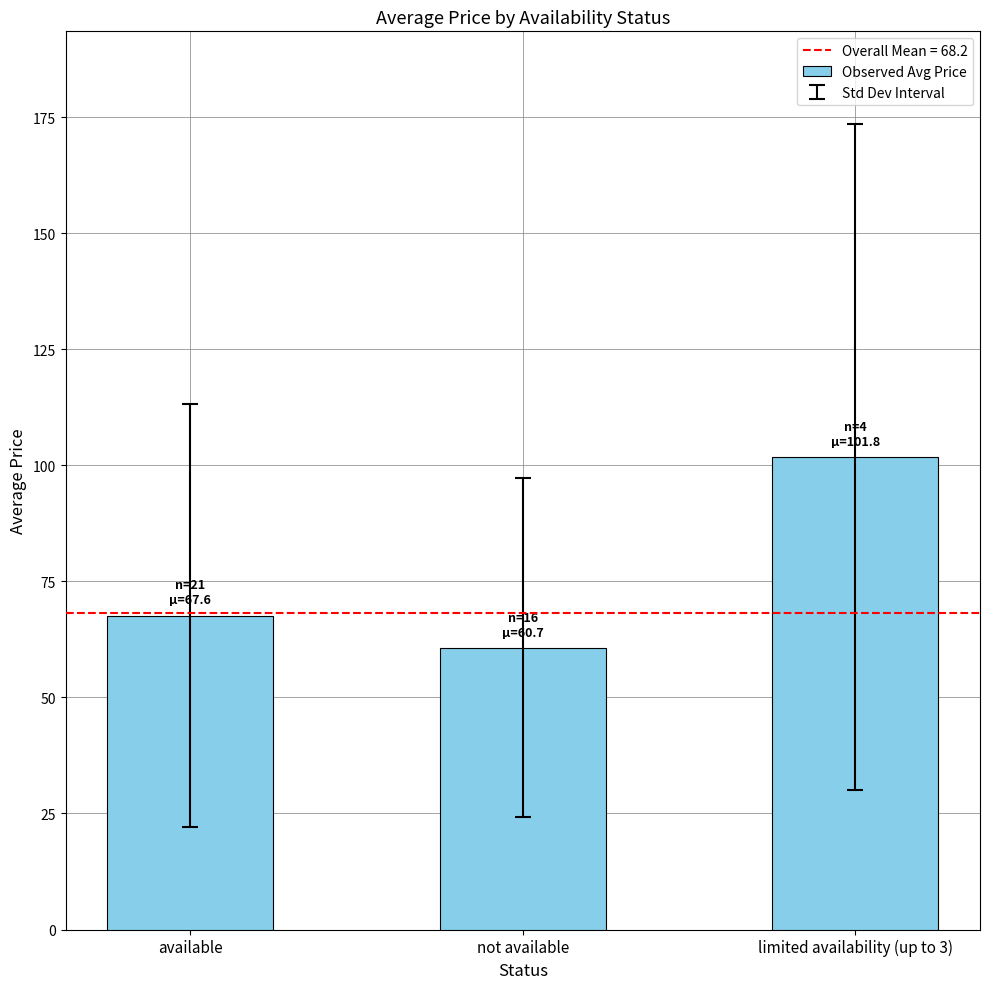

What is the maximum value shown in the chart?

101.8